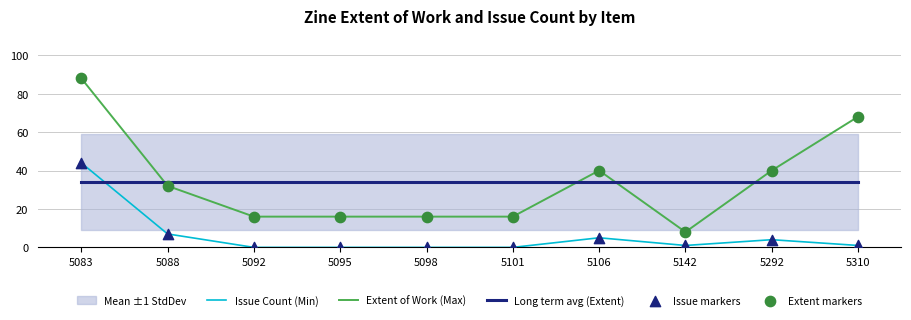

Which series has the widest spread of Y values?

Extent of Work (Max)